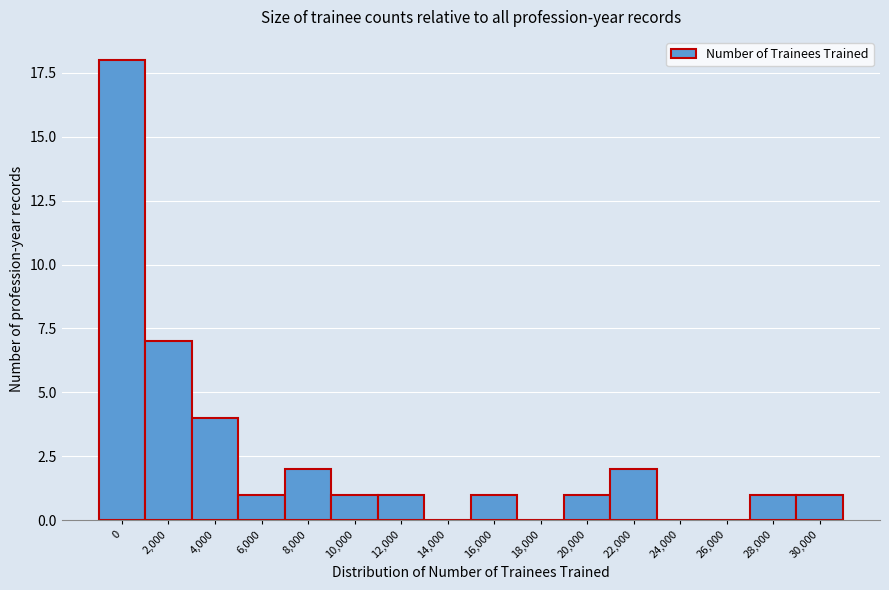

Reading right to left, transcribe all the data shown in this chart.

30,000=1	28,000=1	26,000=0	24,000=0	22,000=2	20,000=1	18,000=0	16,000=1	14,000=0	12,000=1	10,000=1	8,000=2	6,000=1	4,000=4	2,000=7	0=18